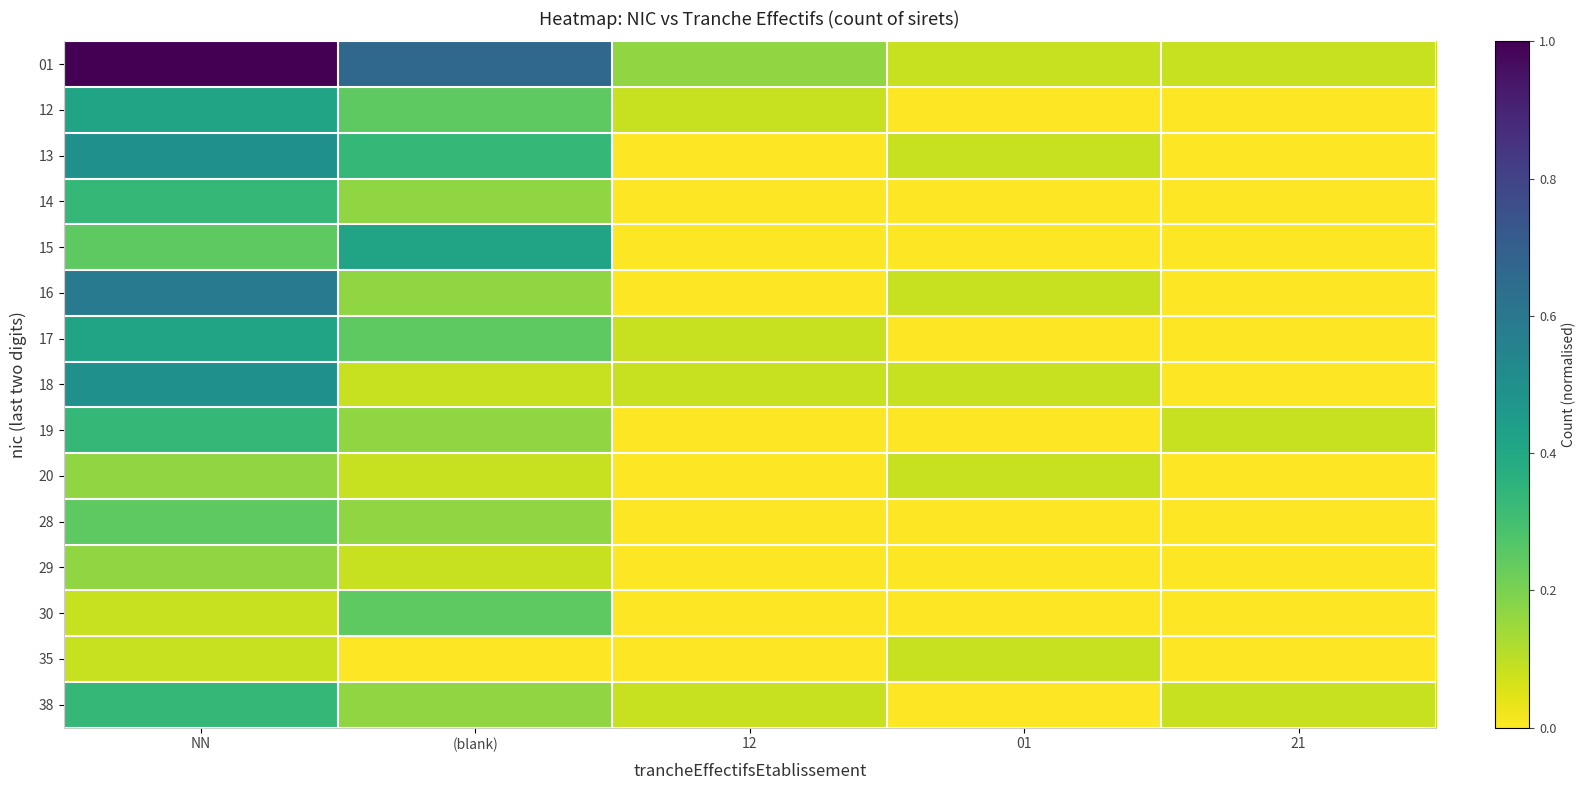

Reading left to right, list all the values displayed in this chart.

01: NN=1.0	(blank)=0.7	12=0.2	01=0.1	21=0.1
12: NN=0.4	(blank)=0.2	12=0.1	01=0.0	21=0.0
13: NN=0.5	(blank)=0.3	12=0.0	01=0.1	21=0.0
14: NN=0.3	(blank)=0.2	12=0.0	01=0.0	21=0.0
15: NN=0.2	(blank)=0.4	12=0.0	01=0.0	21=0.0
16: NN=0.6	(blank)=0.2	12=0.0	01=0.1	21=0.0
17: NN=0.4	(blank)=0.2	12=0.1	01=0.0	21=0.0
18: NN=0.5	(blank)=0.1	12=0.1	01=0.1	21=0.0
19: NN=0.3	(blank)=0.2	12=0.0	01=0.0	21=0.1
20: NN=0.2	(blank)=0.1	12=0.0	01=0.1	21=0.0
28: NN=0.2	(blank)=0.2	12=0.0	01=0.0	21=0.0
29: NN=0.2	(blank)=0.1	12=0.0	01=0.0	21=0.0
30: NN=0.1	(blank)=0.2	12=0.0	01=0.0	21=0.0
35: NN=0.1	(blank)=0.0	12=0.0	01=0.1	21=0.0
38: NN=0.3	(blank)=0.2	12=0.1	01=0.0	21=0.1